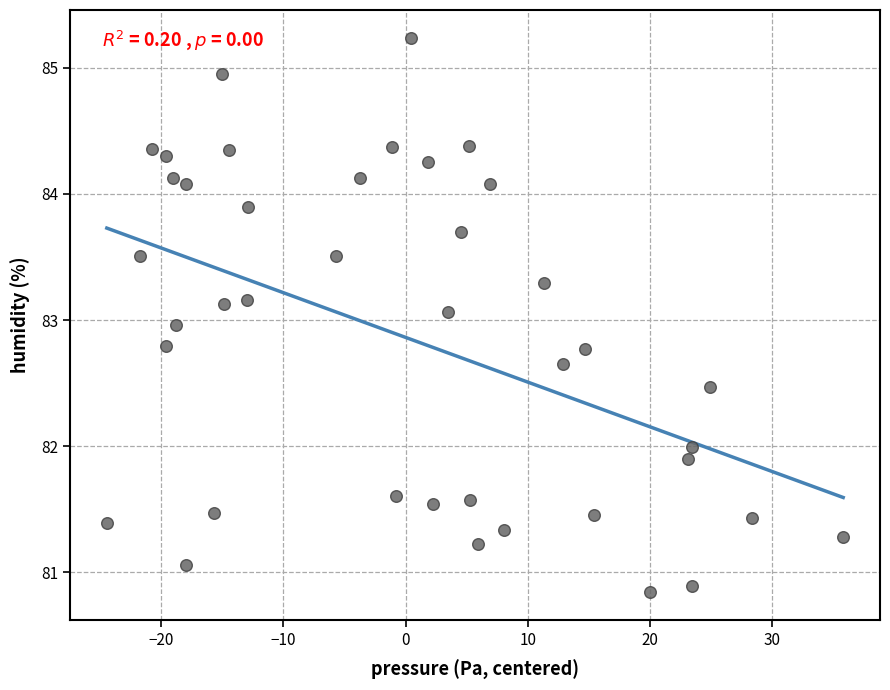

What is the range of Y values (max minus min)?

4.4